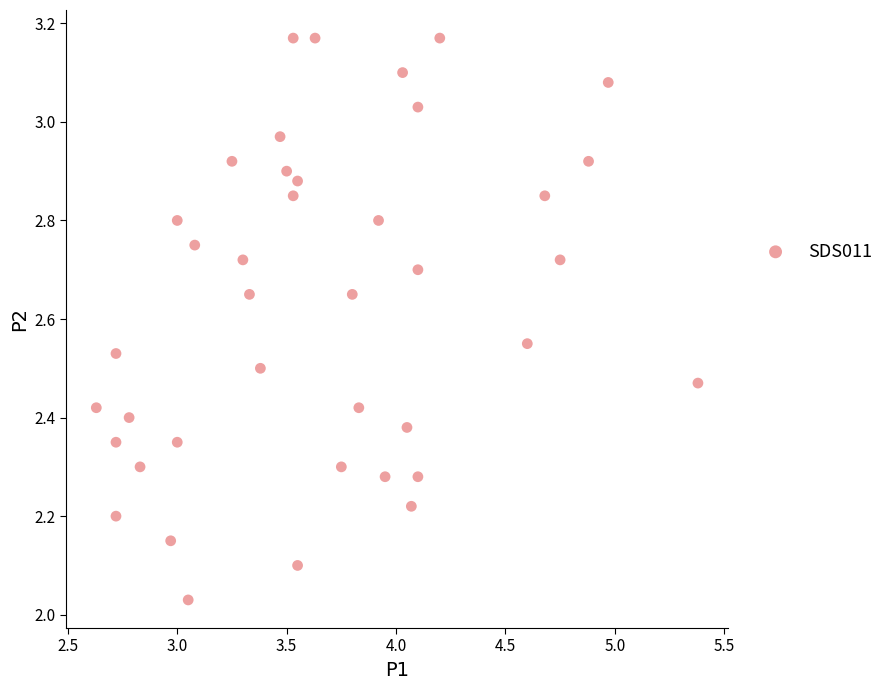

What is the range of Y values (max minus min)?

1.1